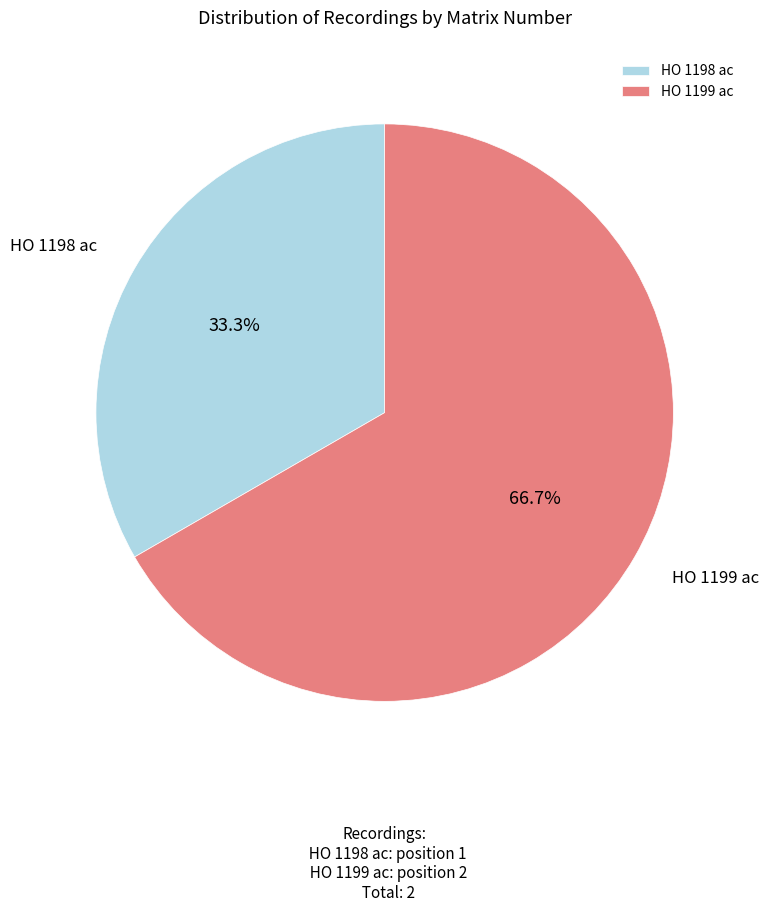

True or false: HO 1199 ac accounts for 76% of the total.

False